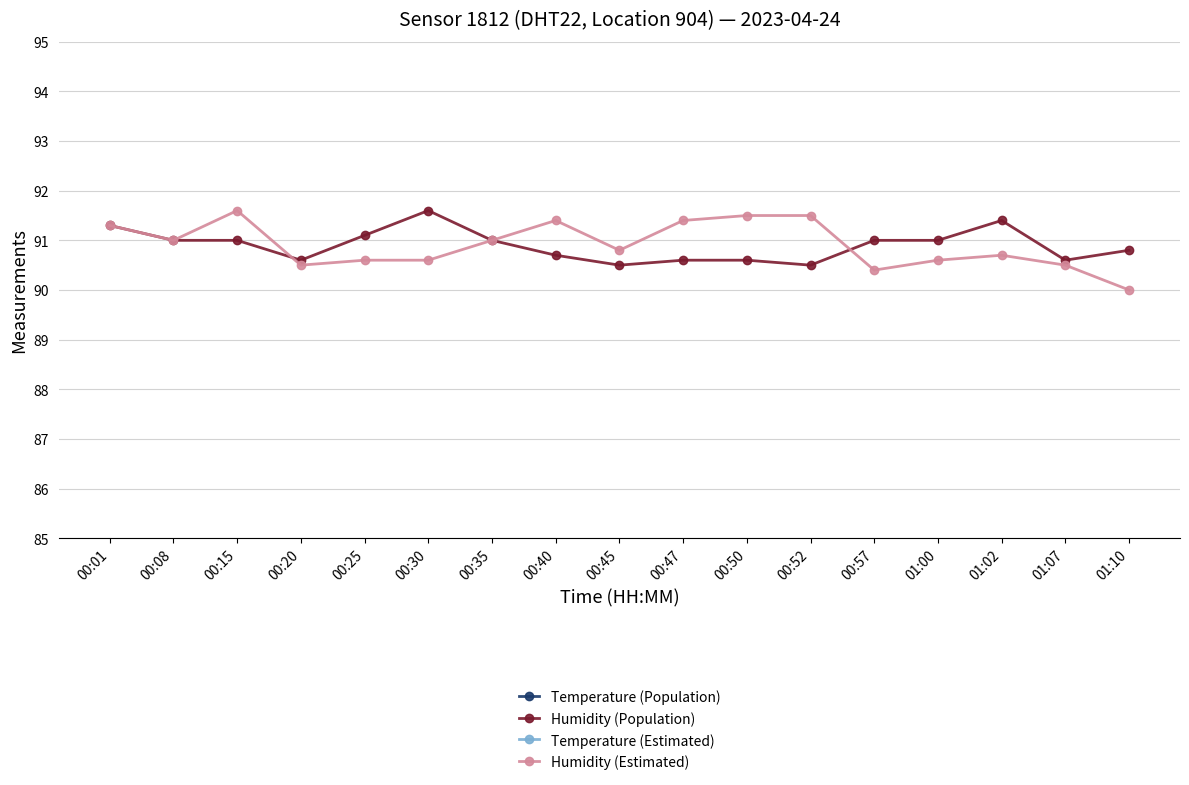

Which series has the largest range (max minus min)?

Humidity (Estimated)